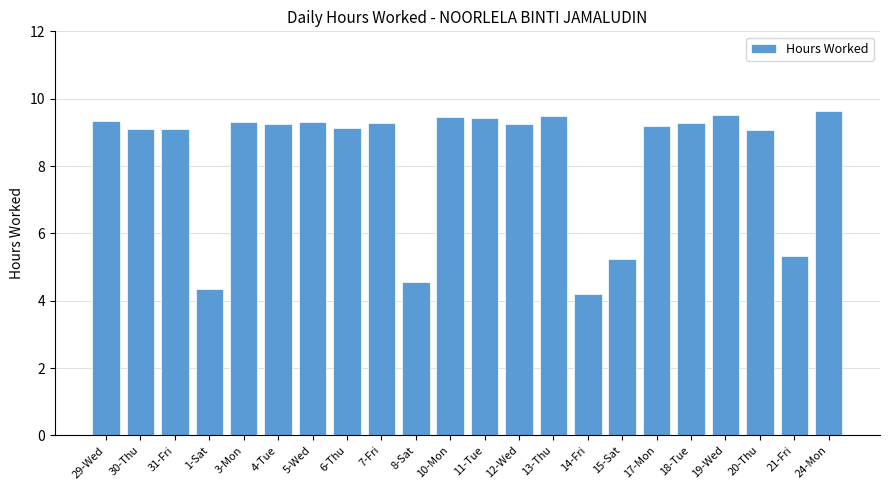

Is it true that the value at 30-Thu is 9.1?

True